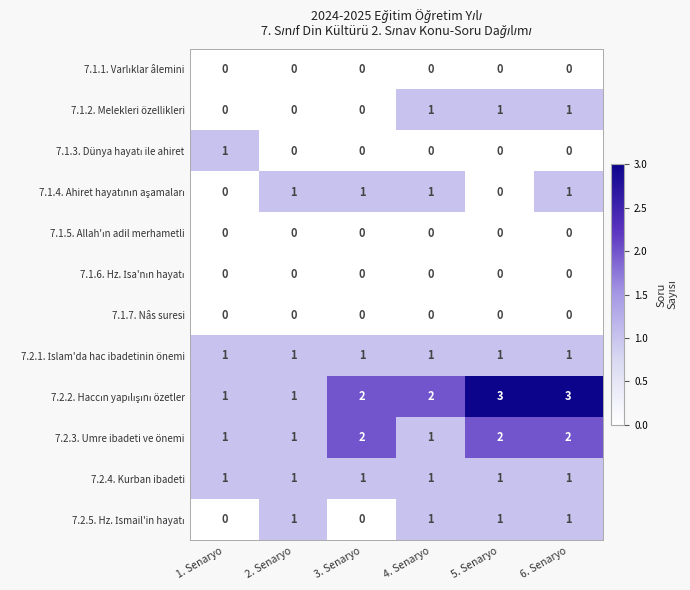

What is the total value across all series at 6. Senaryo?

10